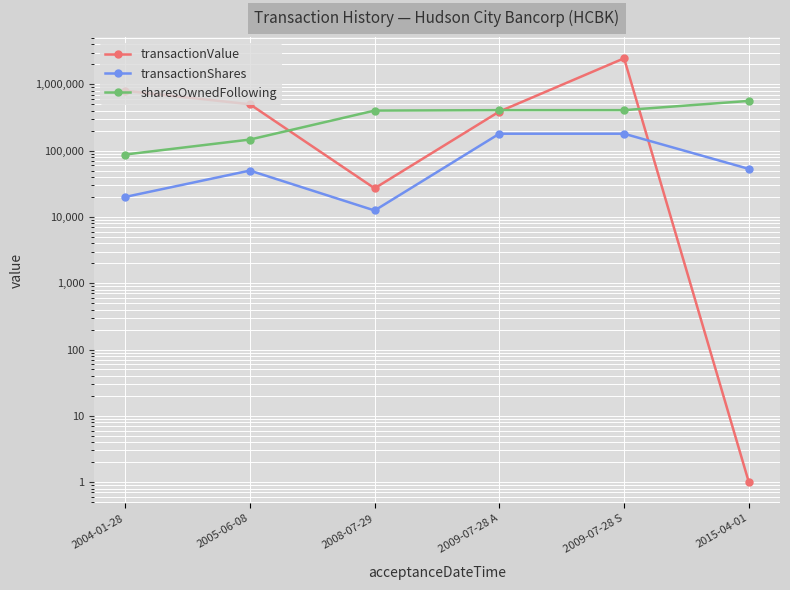

Between 2009-07-28 A and 2009-07-28 S, which series saw the biggest shift?

transactionValue